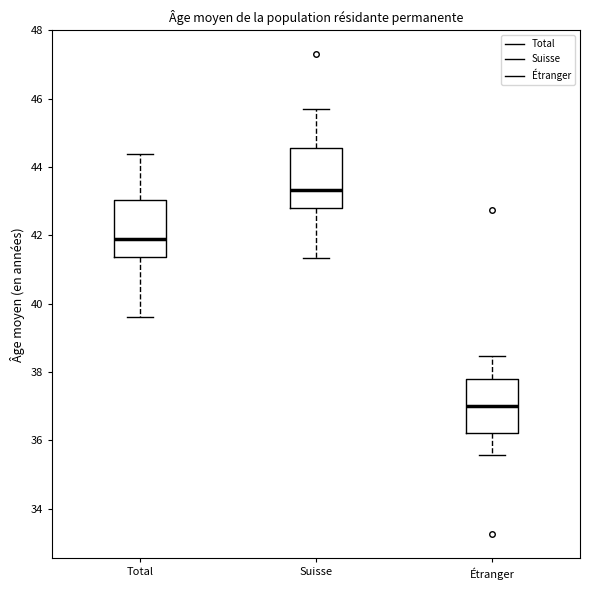

Reading left to right, read every box against the y-axis: the position of its median line, the range the box covers, and the ends of its whiskers. The values are not printed on the chart, so give them approximately, as read against the axis.

Total: median 41.8, box 41.4 to 43.0, whiskers 39.6 to 44.4
Suisse: median 43.4, box 42.8 to 44.6, whiskers 41.4 to 45.8
Étranger: median 37.0, box 36.2 to 37.8, whiskers 35.6 to 38.4